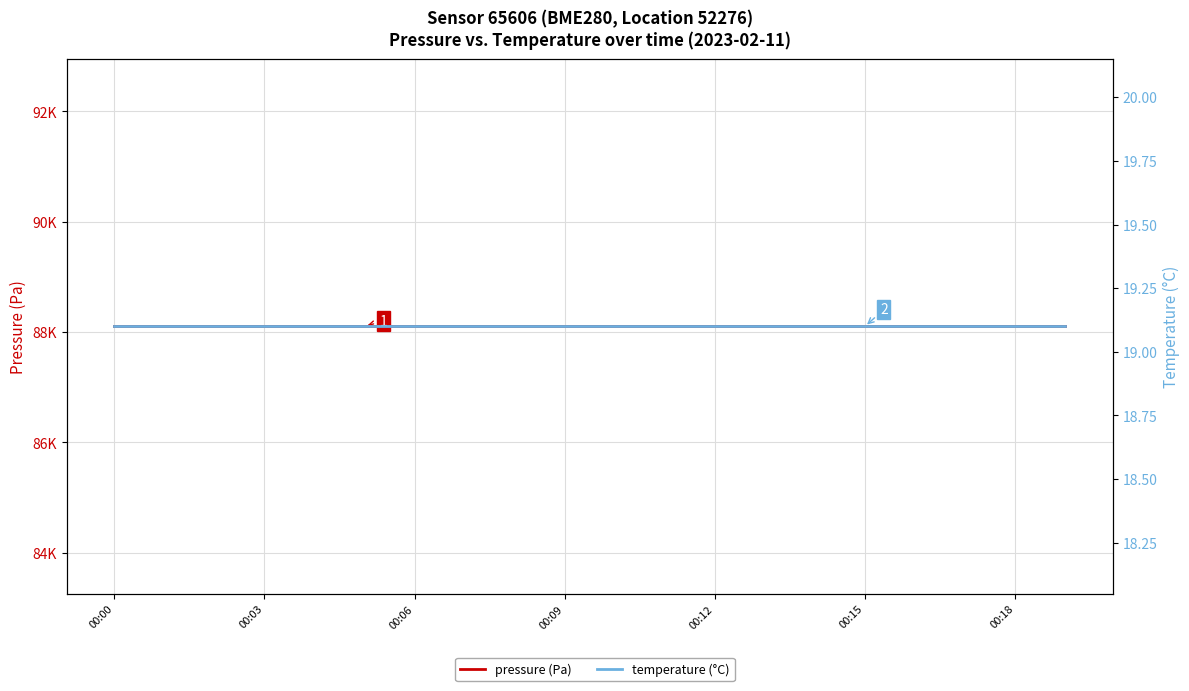

Reading left to right, transcribe all the data shown in this chart.

pressure (Pa): 88104.0	88104.0	88104.0	88104.0	88104.0	88104.0	88104.0	88104.0	88104.0	88104.0	88104.0	88104.0	88104.0	88104.0	88104.0	88104.0	88104.0	88104.0	88104.0	88104.0
temperature (°C): 19.1	19.1	19.1	19.1	19.1	19.1	19.1	19.1	19.1	19.1	19.1	19.1	19.1	19.1	19.1	19.1	19.1	19.1	19.1	19.1